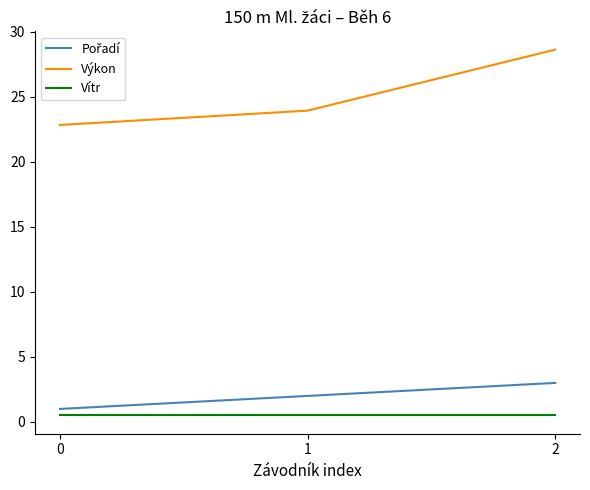

Which series changed the most between 1 and 2?

Výkon